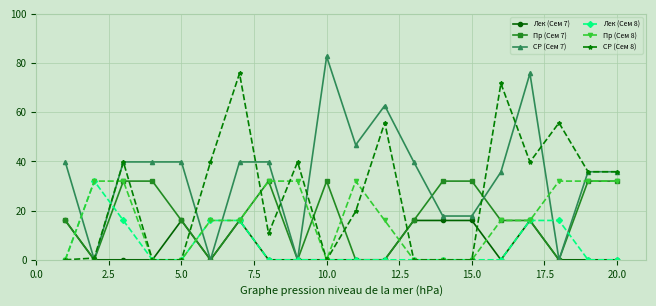

What is the value of the Пр (Сем 7) point at the 5th from the left?

16.0